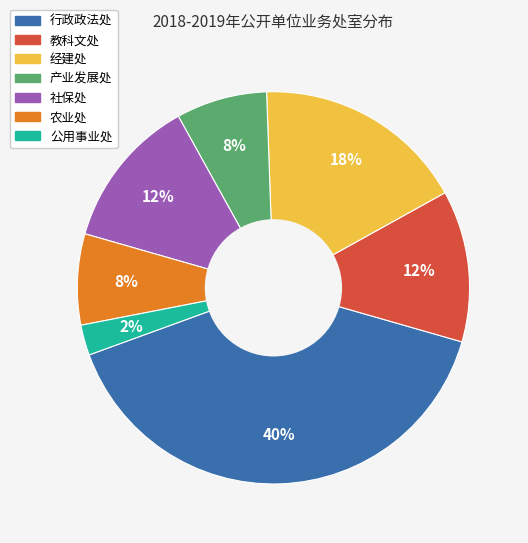

True or false: 行政政法处 accounts for 40% of the total.

True